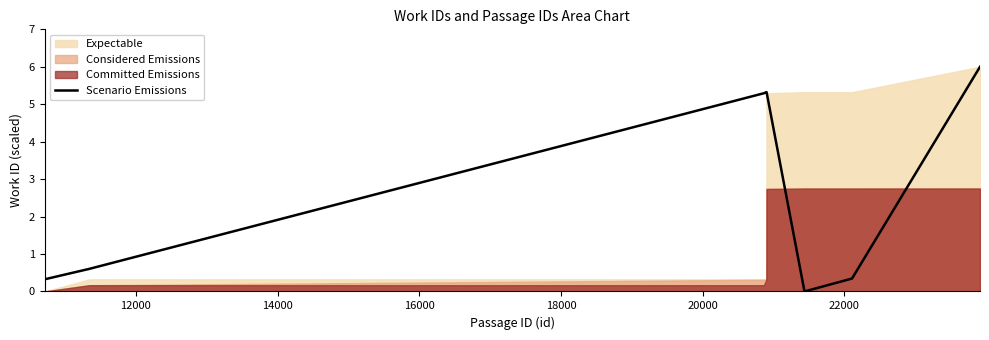

What is the highest value of the Scenario Emissions series?

6.0